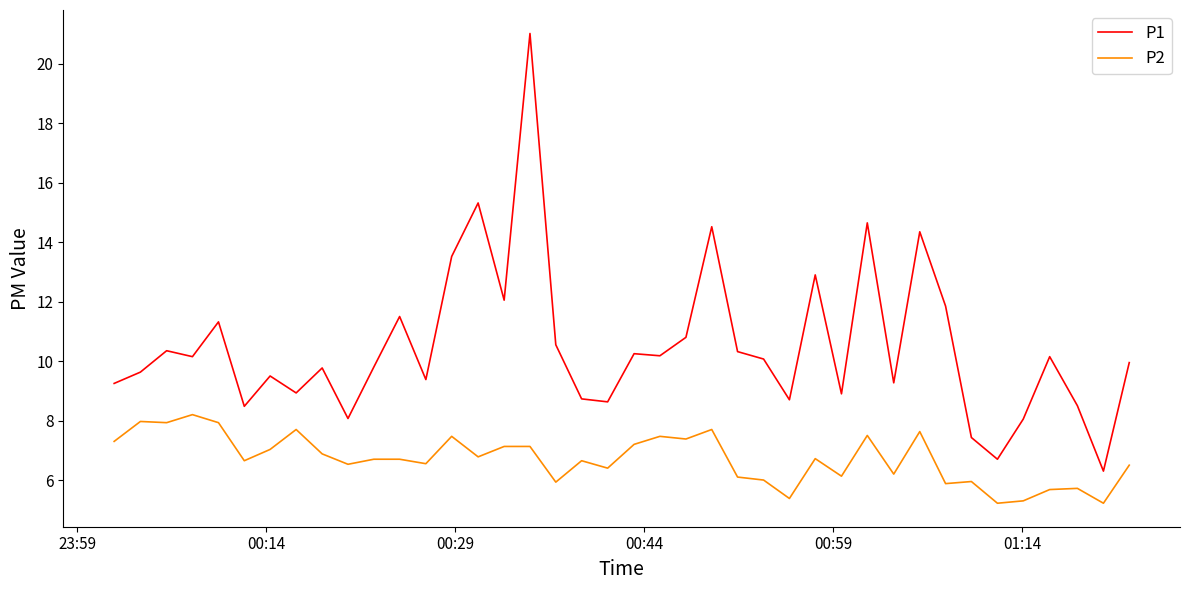

Which series has the largest range (max minus min)?

P1